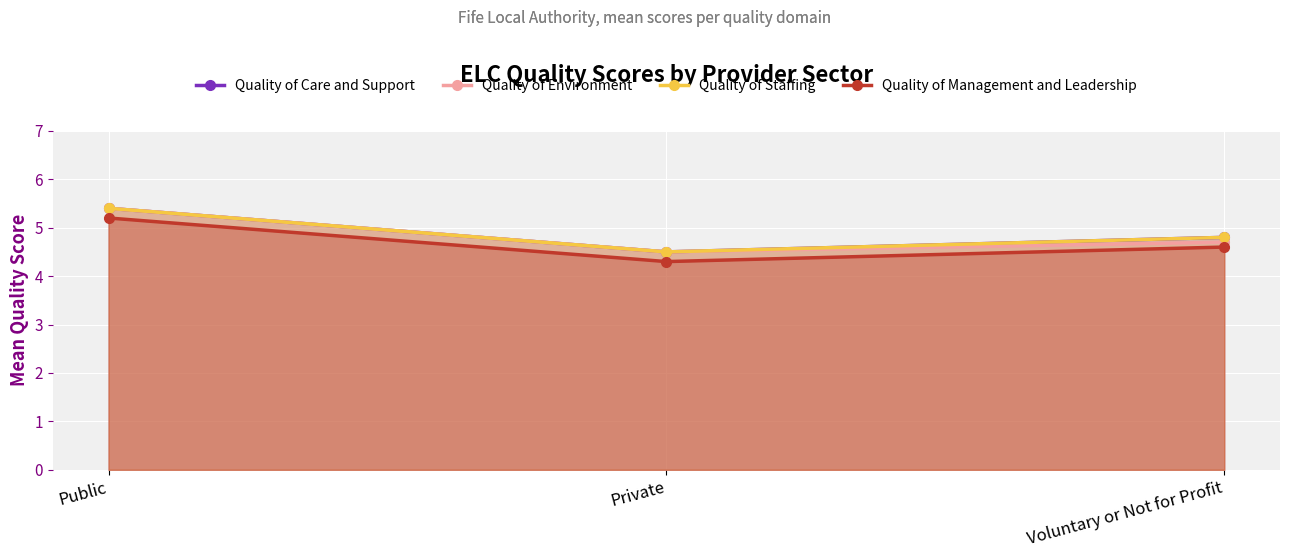

What position from the left is Public?

1